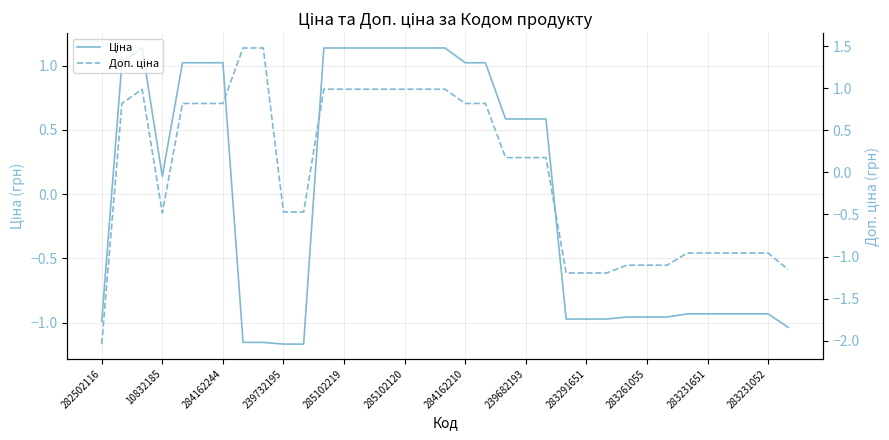

Does the chart have visible grid lines?

Yes